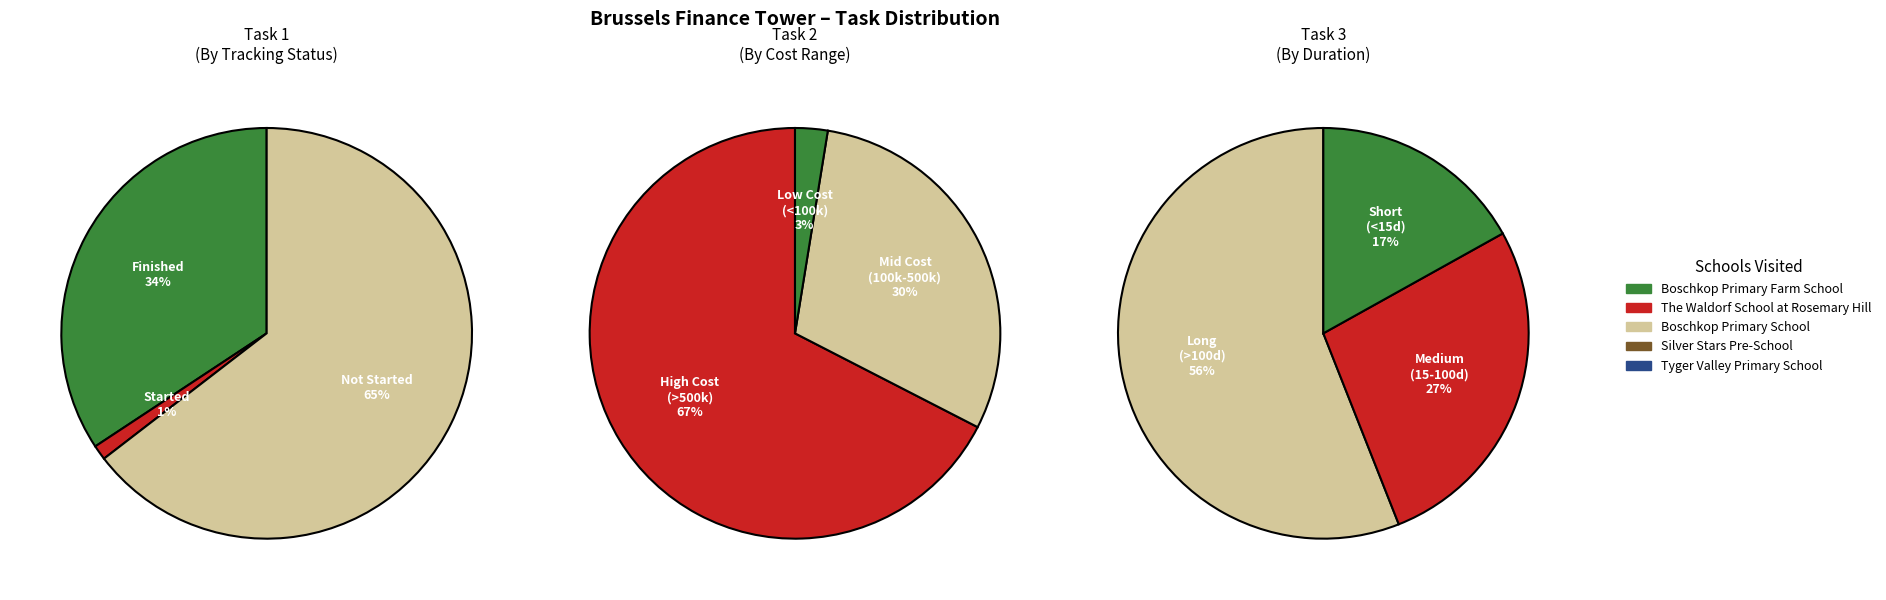

Combined, do 11 and 1 account for over 50%?

No